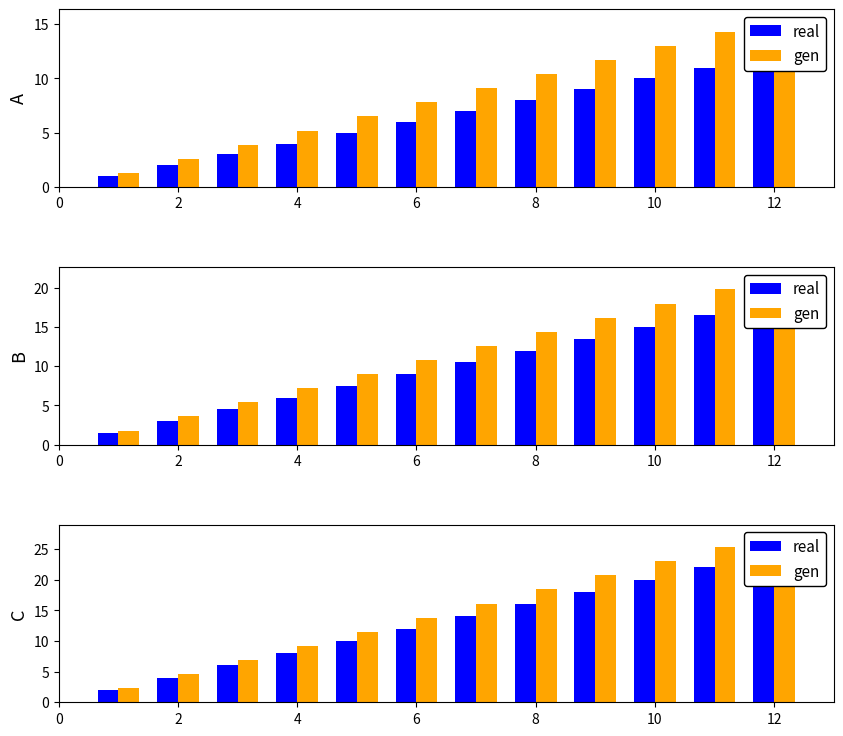

Are the bars grouped side by side (vs. stacked)?

Yes